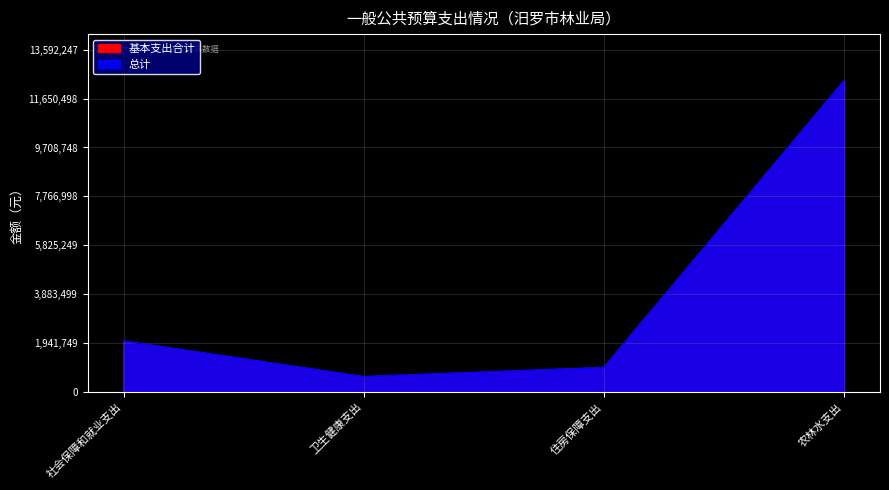

The 基本支出合计 series shows 4684789 at 农林水支出. True or false?

False